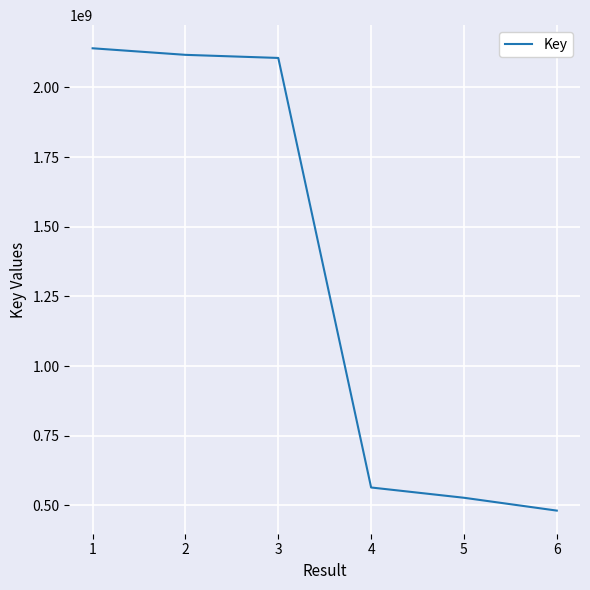

True or false: the data has more than 1 interior local peaks.

False